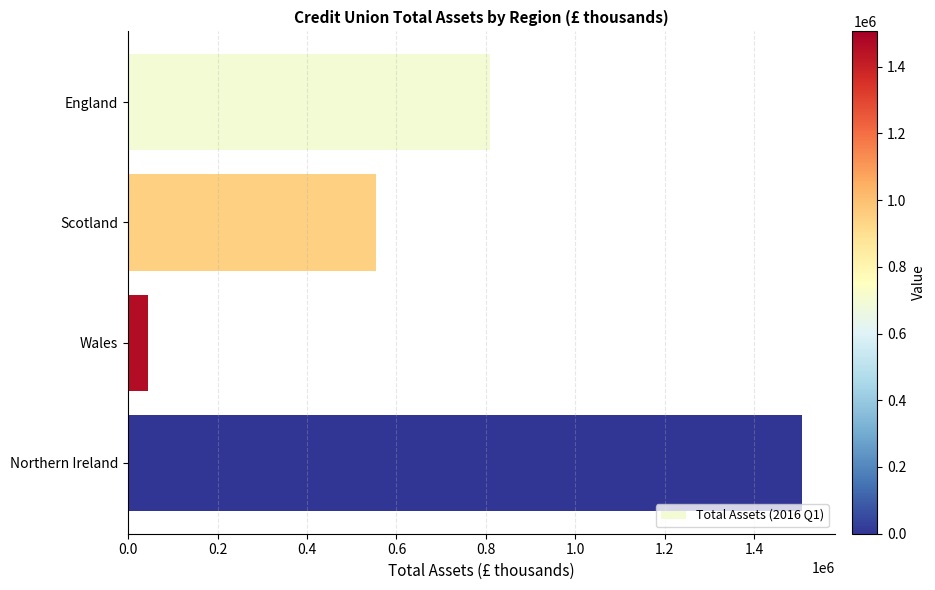

Reading bottom to top, transcribe all the data shown in this chart.

Northern Ireland=1505456.4	Wales=44086.3	Scotland=553385.2	England=807994.2